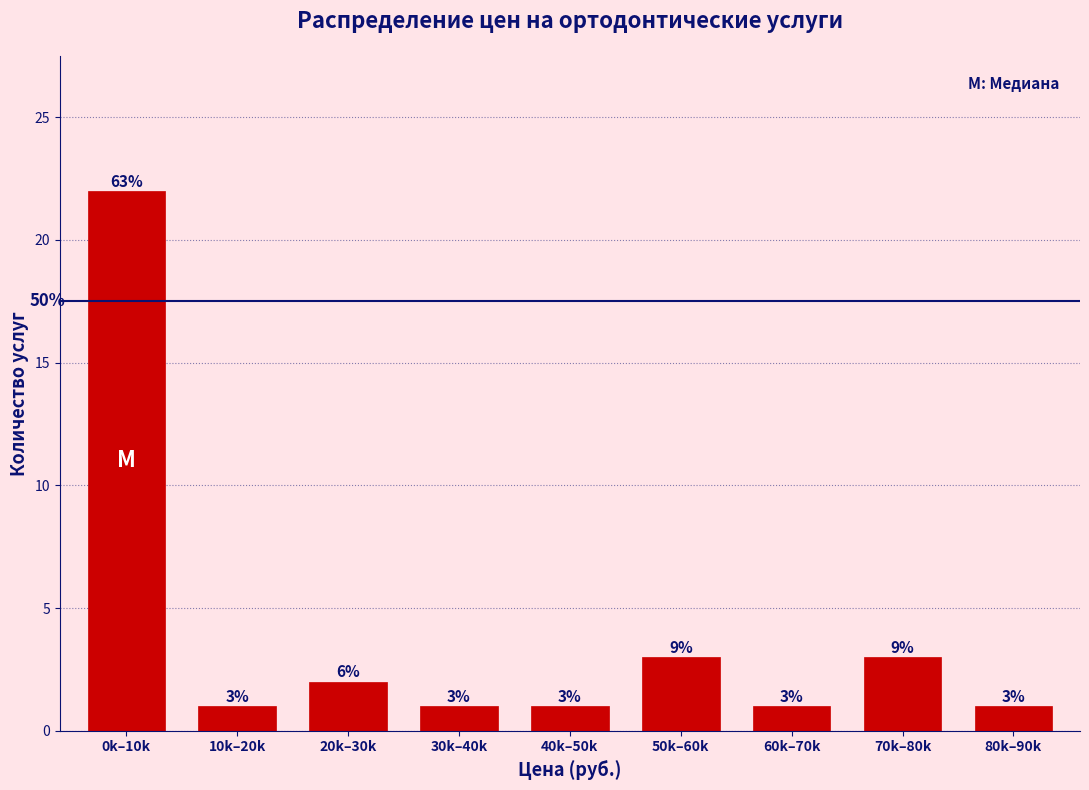

Reading left to right, what are all the values shown in this chart?

22	1	2	1	1	3	1	3	1